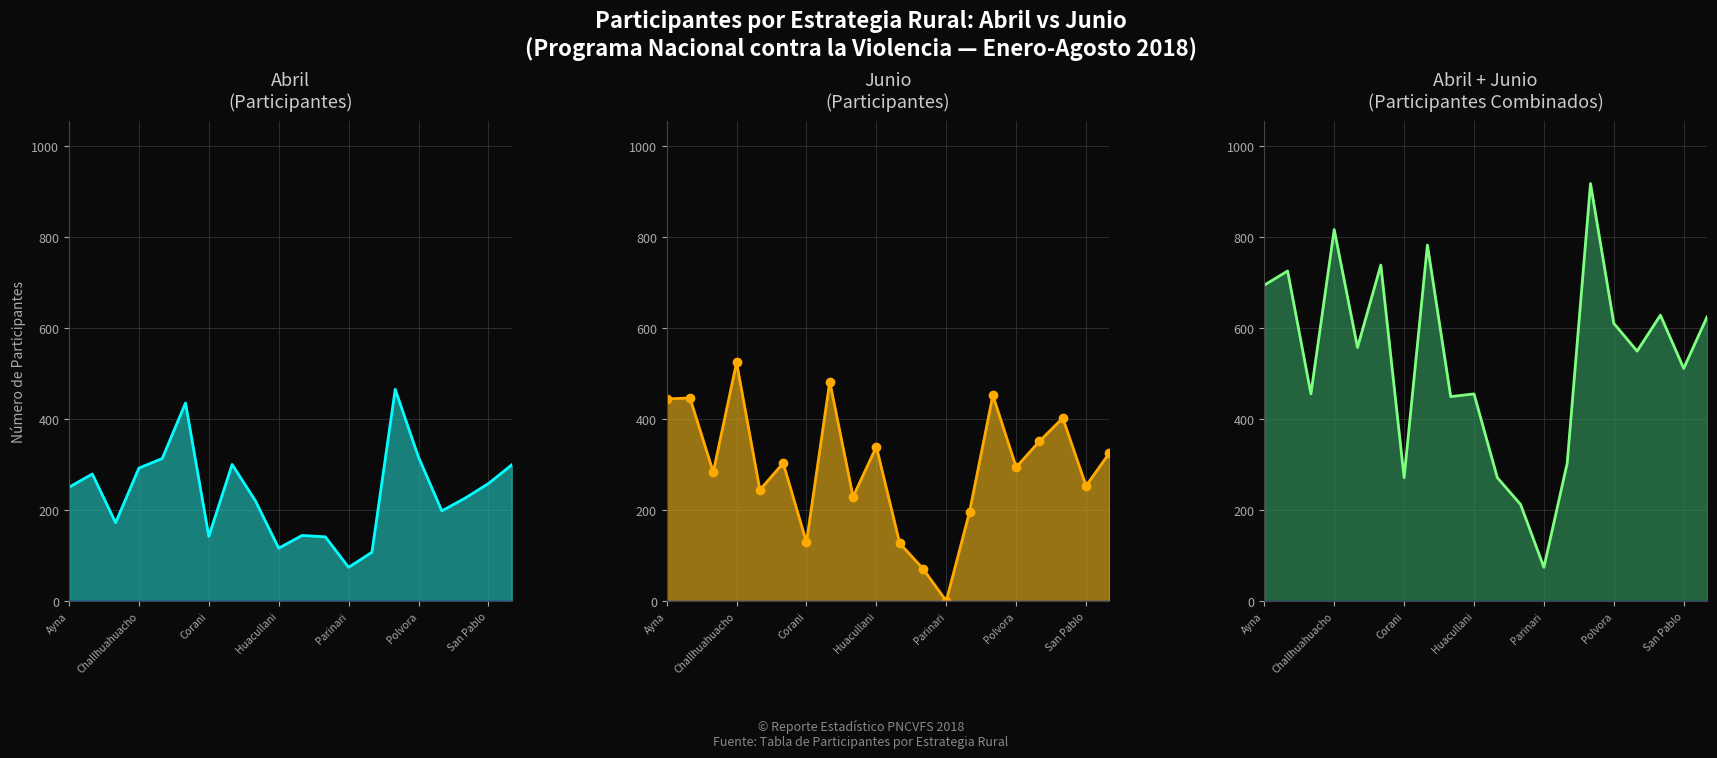

What position from the right is 19?

1